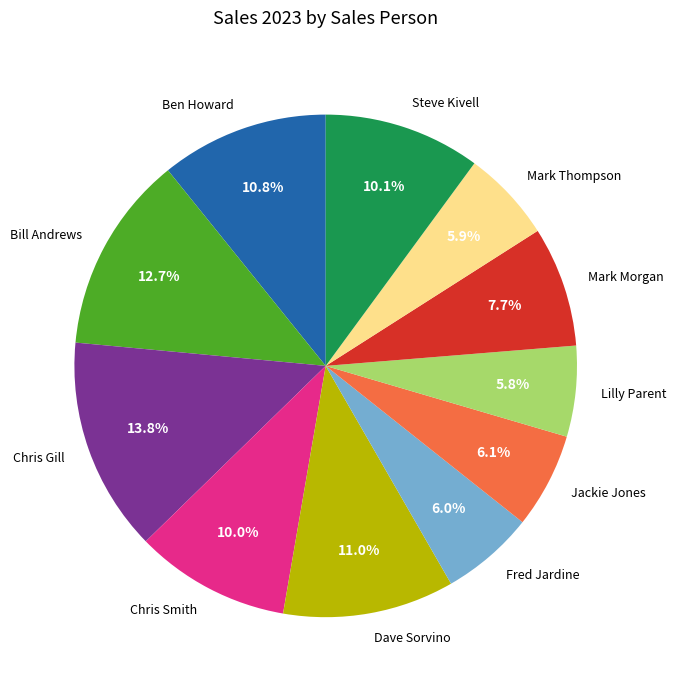

What percentage is the Dave Sorvino slice, to the nearest percent?

11%